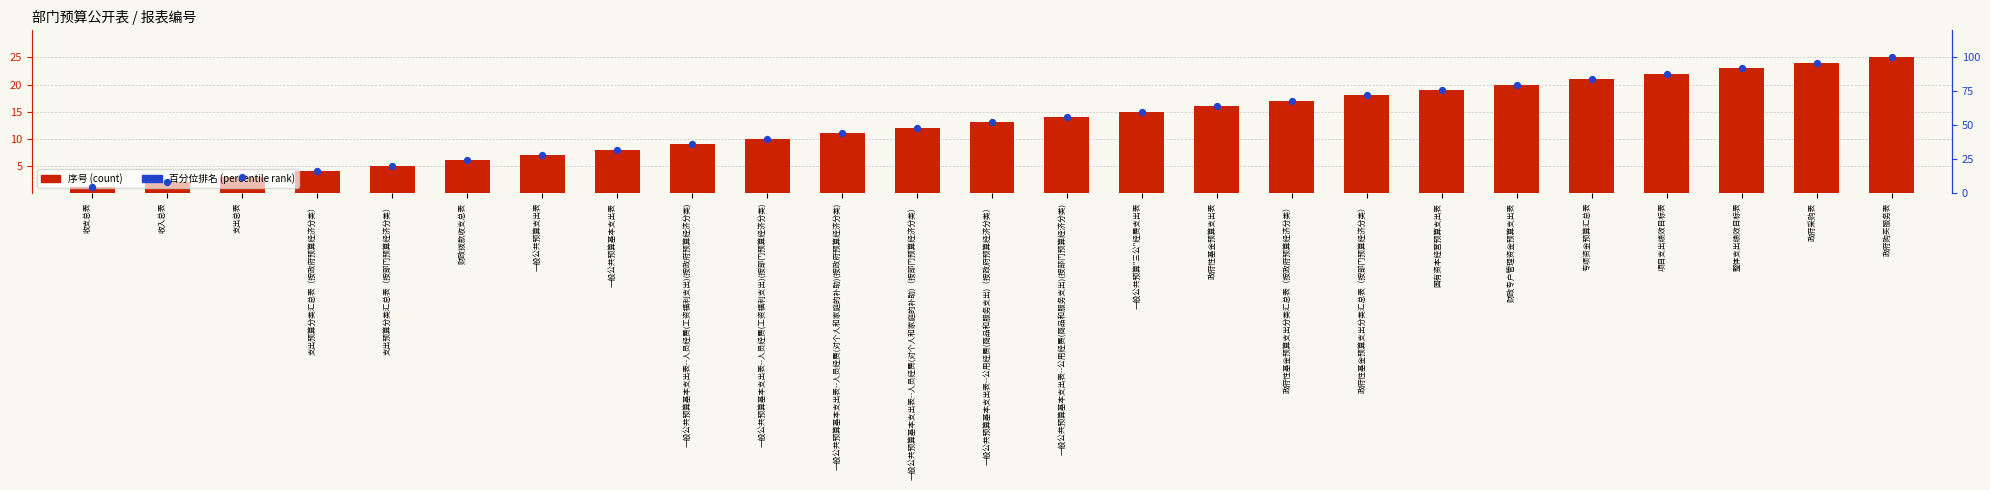

At how many categories does at least one series exceed 39?

16